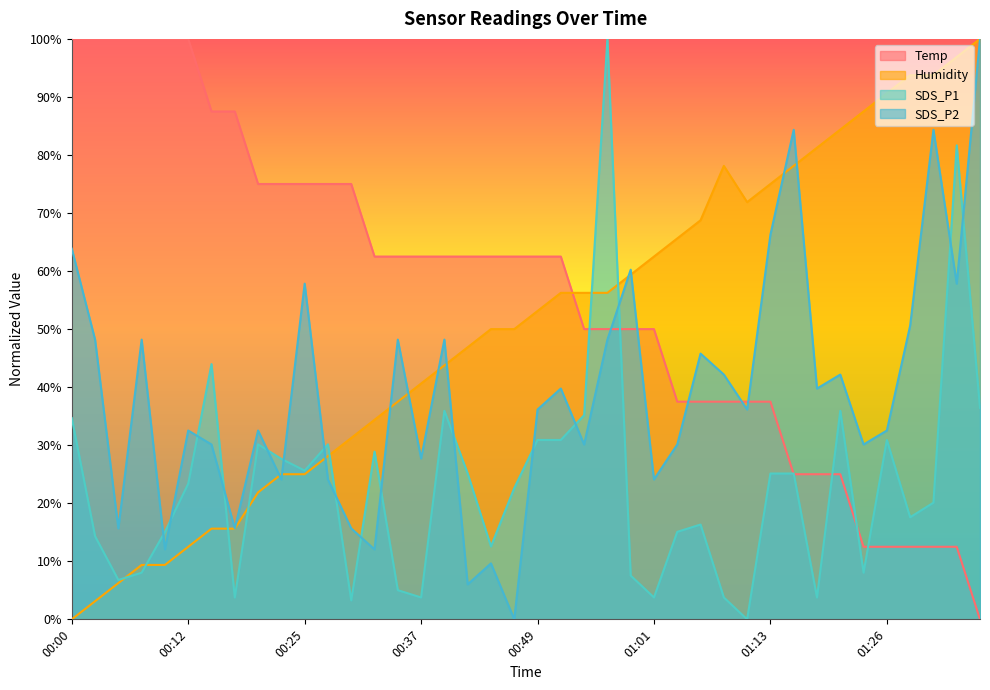

What is the value of the SDS_P2 point at the 26th from the left?

24.1